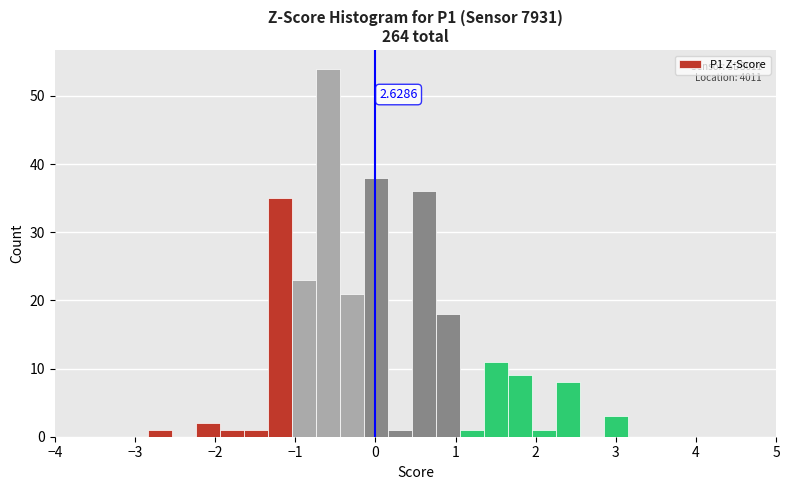

Around what value on the x-axis is the tallest bar? Give the approximate position of its centre, as read against the axis.

-0.6